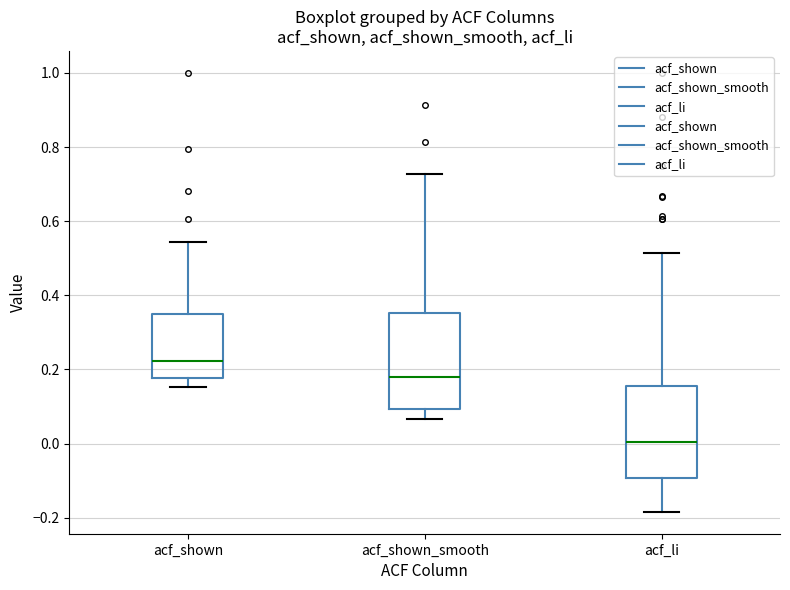

Where does the lower whisker of the box for acf_shown end on the y-axis? The values are not printed on the chart, so give them approximately, as read against the axis.

0.16